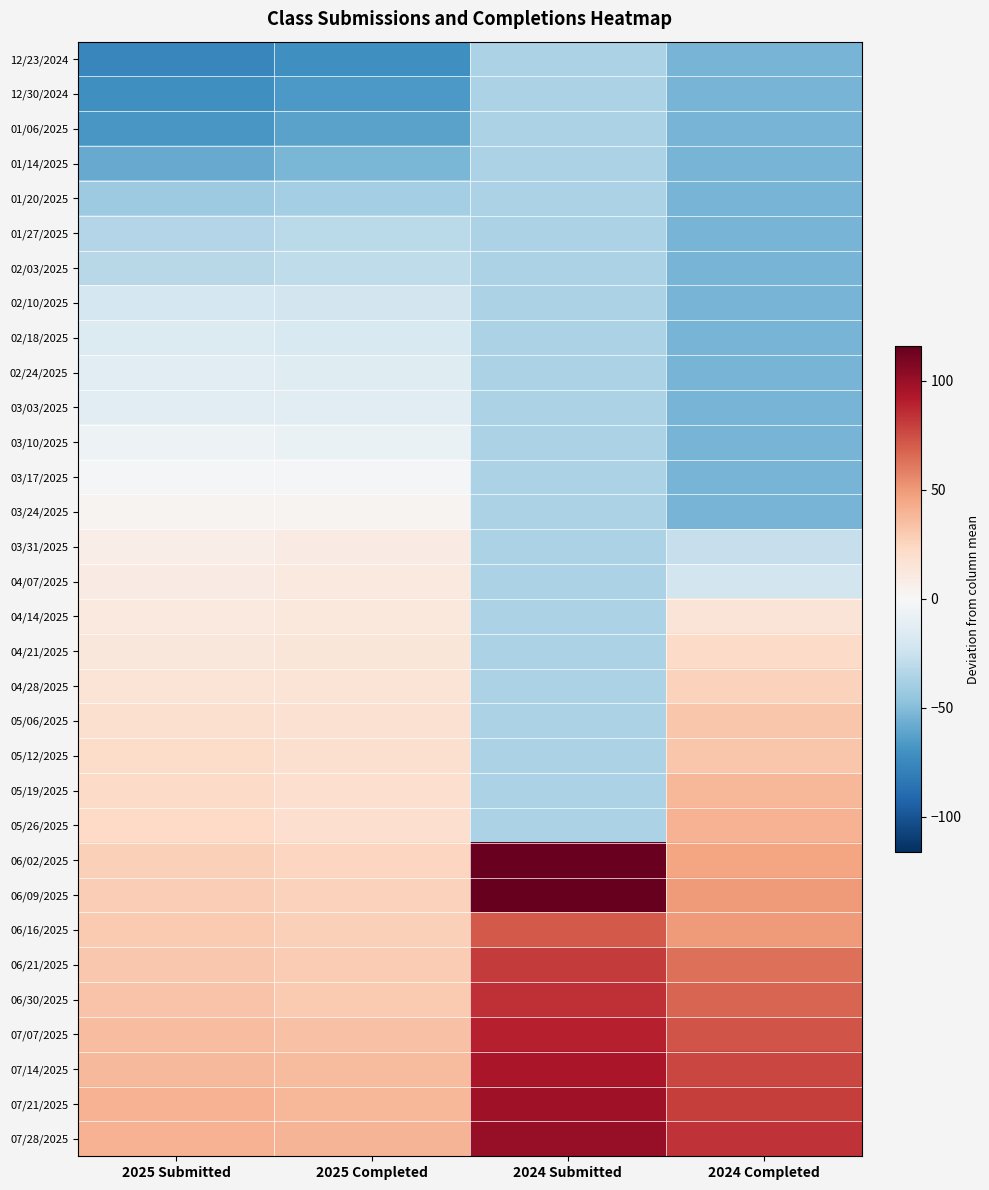

Reading right to left, list all the values displayed in this chart.

12/23/2024: 2024 Completed=-53.5	2024 Submitted=-37.0	2025 Completed=-71.4	2025 Submitted=-76.1
12/30/2024: 2024 Completed=-53.5	2024 Submitted=-37.0	2025 Completed=-66.4	2025 Submitted=-71.1
01/06/2025: 2024 Completed=-53.5	2024 Submitted=-37.0	2025 Completed=-62.4	2025 Submitted=-67.1
01/14/2025: 2024 Completed=-53.5	2024 Submitted=-37.0	2025 Completed=-53.4	2025 Submitted=-58.1
01/20/2025: 2024 Completed=-53.5	2024 Submitted=-37.0	2025 Completed=-39.4	2025 Submitted=-42.1
01/27/2025: 2024 Completed=-53.5	2024 Submitted=-37.0	2025 Completed=-31.4	2025 Submitted=-34.1
02/03/2025: 2024 Completed=-53.5	2024 Submitted=-37.0	2025 Completed=-29.4	2025 Submitted=-32.1
02/10/2025: 2024 Completed=-53.5	2024 Submitted=-37.0	2025 Completed=-21.4	2025 Submitted=-20.1
02/18/2025: 2024 Completed=-53.5	2024 Submitted=-37.0	2025 Completed=-17.4	2025 Submitted=-16.1
02/24/2025: 2024 Completed=-53.5	2024 Submitted=-37.0	2025 Completed=-14.4	2025 Submitted=-13.1
03/03/2025: 2024 Completed=-53.5	2024 Submitted=-37.0	2025 Completed=-13.4	2025 Submitted=-12.1
03/10/2025: 2024 Completed=-53.5	2024 Submitted=-37.0	2025 Completed=-7.4	2025 Submitted=-6.1
03/17/2025: 2024 Completed=-53.5	2024 Submitted=-37.0	2025 Completed=-1.4	2025 Submitted=-2.1
03/24/2025: 2024 Completed=-53.5	2024 Submitted=-37.0	2025 Completed=3.6	2025 Submitted=2.9
03/31/2025: 2024 Completed=-26.5	2024 Submitted=-37.0	2025 Completed=9.6	2025 Submitted=7.9
04/07/2025: 2024 Completed=-21.5	2024 Submitted=-37.0	2025 Completed=11.6	2025 Submitted=9.9
04/14/2025: 2024 Completed=14.5	2024 Submitted=-37.0	2025 Completed=12.6	2025 Submitted=10.9
04/21/2025: 2024 Completed=22.5	2024 Submitted=-37.0	2025 Completed=13.6	2025 Submitted=12.9
04/28/2025: 2024 Completed=26.5	2024 Submitted=-37.0	2025 Completed=15.6	2025 Submitted=15.9
05/06/2025: 2024 Completed=32.5	2024 Submitted=-37.0	2025 Completed=17.6	2025 Submitted=18.9
05/12/2025: 2024 Completed=32.5	2024 Submitted=-37.0	2025 Completed=18.6	2025 Submitted=20.9
05/19/2025: 2024 Completed=38.5	2024 Submitted=-37.0	2025 Completed=19.6	2025 Submitted=21.9
05/26/2025: 2024 Completed=40.5	2024 Submitted=-37.0	2025 Completed=19.6	2025 Submitted=22.9
06/02/2025: 2024 Completed=45.5	2024 Submitted=115.0	2025 Completed=24.6	2025 Submitted=27.9
06/09/2025: 2024 Completed=49.5	2024 Submitted=116.0	2025 Completed=26.6	2025 Submitted=28.9
06/16/2025: 2024 Completed=49.5	2024 Submitted=71.0	2025 Completed=27.6	2025 Submitted=29.9
06/21/2025: 2024 Completed=63.5	2024 Submitted=81.0	2025 Completed=29.6	2025 Submitted=30.9
06/30/2025: 2024 Completed=67.5	2024 Submitted=85.0	2025 Completed=30.6	2025 Submitted=32.9
07/07/2025: 2024 Completed=72.5	2024 Submitted=90.0	2025 Completed=33.6	2025 Submitted=35.9
07/14/2025: 2024 Completed=77.5	2024 Submitted=95.0	2025 Completed=36.6	2025 Submitted=37.9
07/21/2025: 2024 Completed=80.5	2024 Submitted=98.0	2025 Completed=38.6	2025 Submitted=39.9
07/28/2025: 2024 Completed=83.5	2024 Submitted=101.0	2025 Completed=39.6	2025 Submitted=39.9